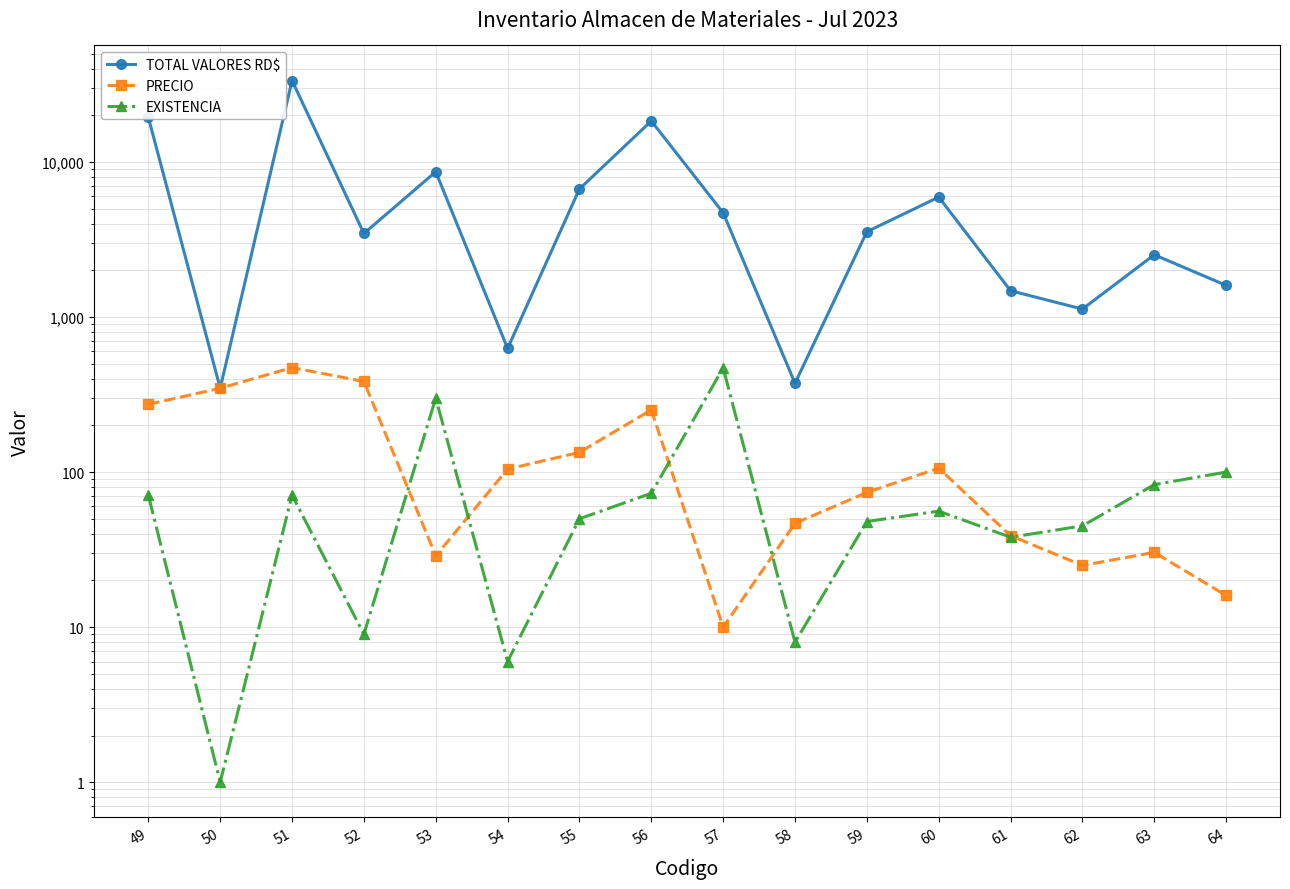

Between 60 and 50, which is larger?

60